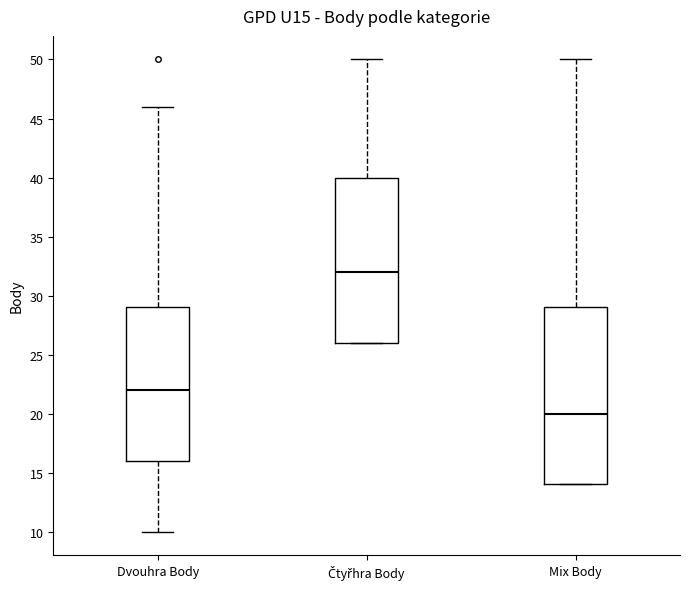

Which box has the lowest median line?

Mix Body